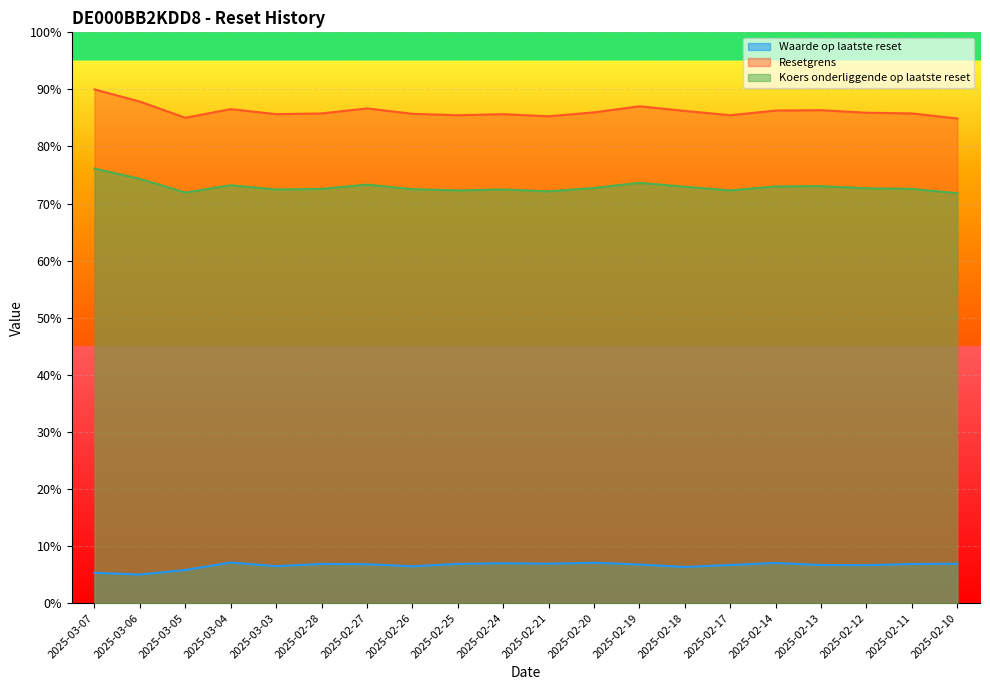

Reading right to left, list all the values displayed in this chart.

Waarde op laatste reset: 2025-02-10=6.9	2025-02-11=6.8	2025-02-12=6.6	2025-02-13=6.7	2025-02-14=7.0	2025-02-17=6.7	2025-02-18=6.3	2025-02-19=6.8	2025-02-20=7.1	2025-02-21=6.9	2025-02-24=7.0	2025-02-25=6.9	2025-02-26=6.4	2025-02-27=6.8	2025-02-28=6.9	2025-03-03=6.5	2025-03-04=7.1	2025-03-05=5.8	2025-03-06=5.0	2025-03-07=5.3
Resetgrens: 2025-02-10=84.9	2025-02-11=85.8	2025-02-12=85.9	2025-02-13=86.4	2025-02-14=86.3	2025-02-17=85.5	2025-02-18=86.2	2025-02-19=87.0	2025-02-20=86.0	2025-02-21=85.3	2025-02-24=85.7	2025-02-25=85.5	2025-02-26=85.7	2025-02-27=86.7	2025-02-28=85.8	2025-03-03=85.7	2025-03-04=86.5	2025-03-05=85.0	2025-03-06=87.9	2025-03-07=90.0
Koers onderliggende op laatste reset: 2025-02-10=71.8	2025-02-11=72.6	2025-02-12=72.7	2025-02-13=73.1	2025-02-14=73.0	2025-02-17=72.3	2025-02-18=72.9	2025-02-19=73.6	2025-02-20=72.7	2025-02-21=72.1	2025-02-24=72.5	2025-02-25=72.3	2025-02-26=72.5	2025-02-27=73.3	2025-02-28=72.6	2025-03-03=72.5	2025-03-04=73.2	2025-03-05=71.9	2025-03-06=74.3	2025-03-07=76.1